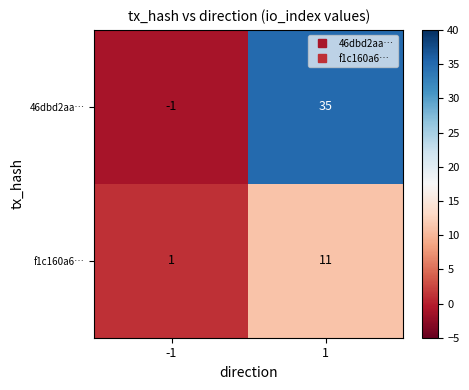

The value of 46dbd2aa… at 1 is 20. True or false?

False